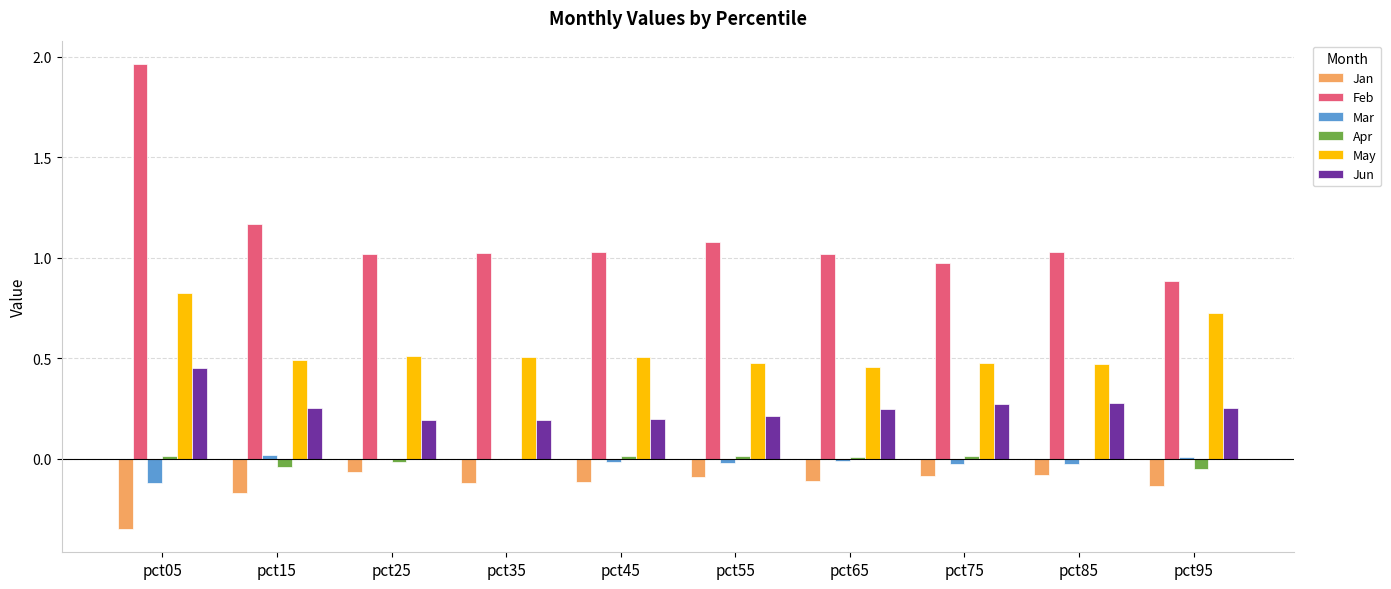

What is the total value across all series at pct85?

1.7